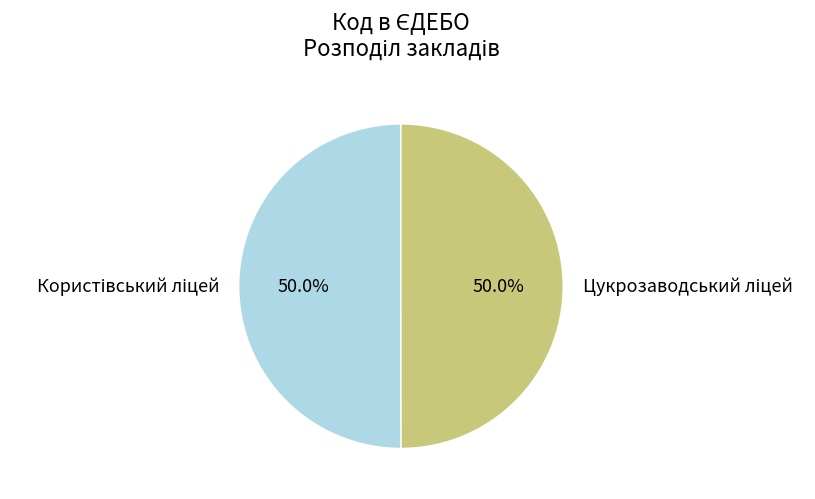

Which category has the smallest portion of the pie?

Цукрозаводський ліцей